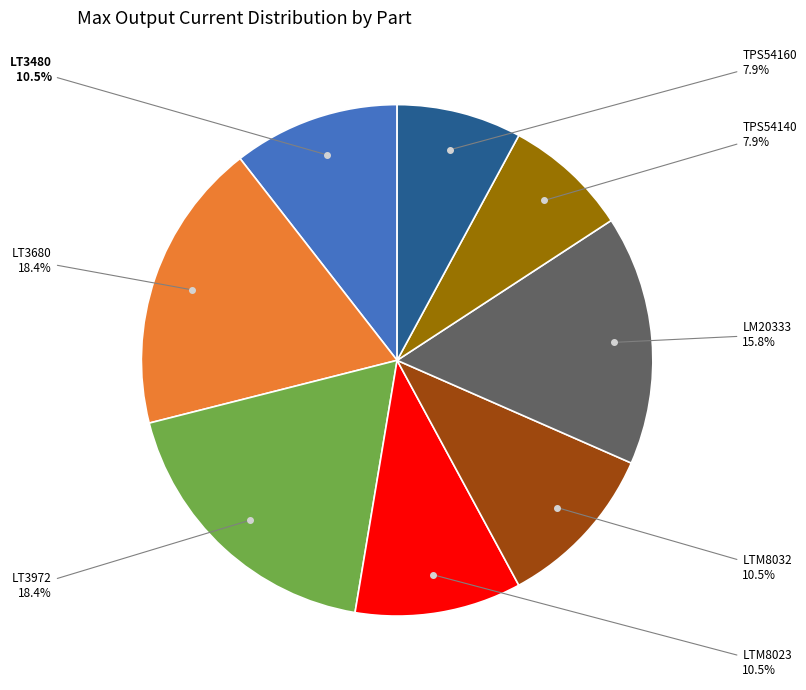

Is there a majority slice in this chart?

No